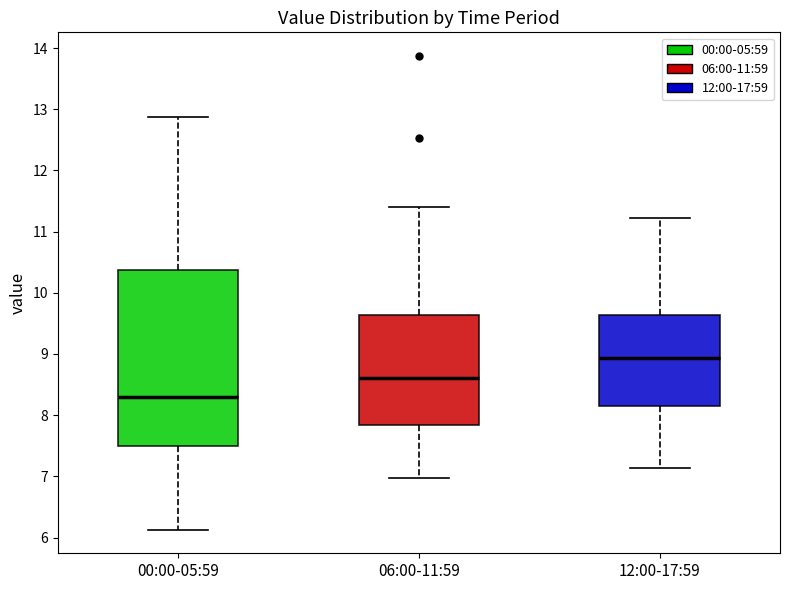

Which box has the lowest median line?

00:00-05:59